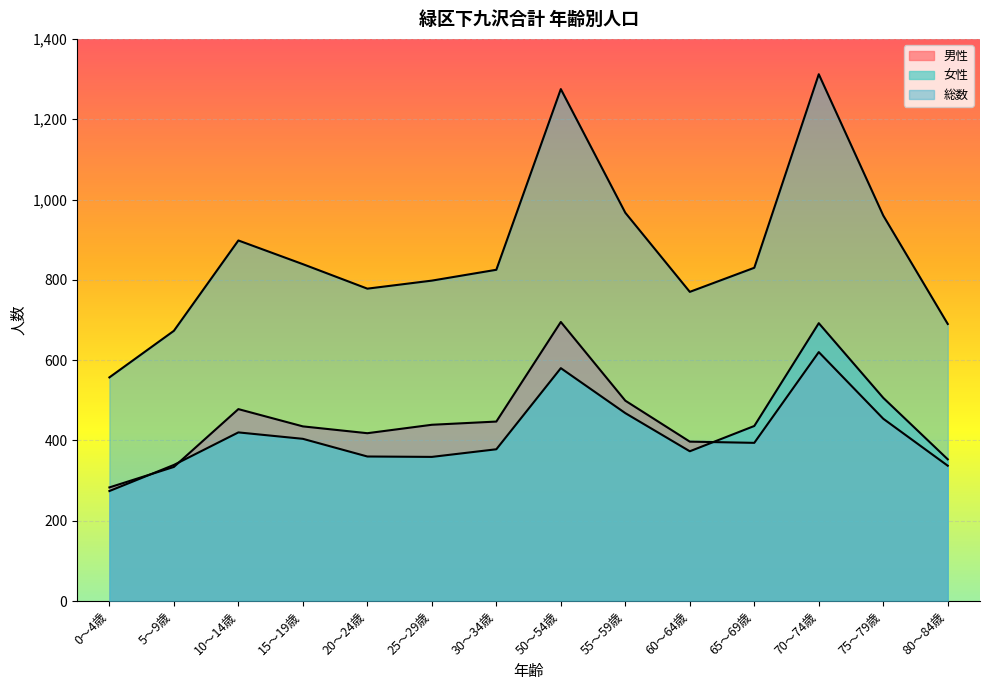

Which label corresponds to the smallest value in the chart?

0～4歳